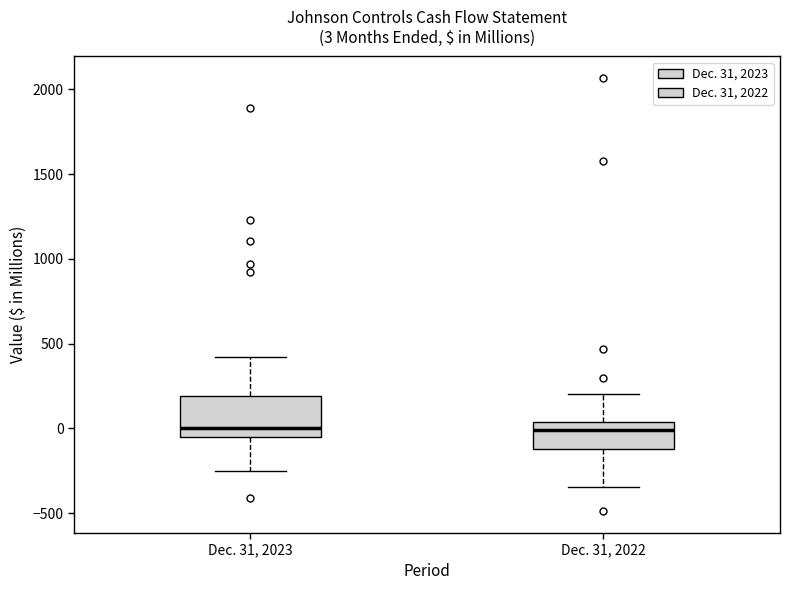

Comparing the boxes themselves (not the whiskers), which one is the tallest?

Dec. 31, 2023